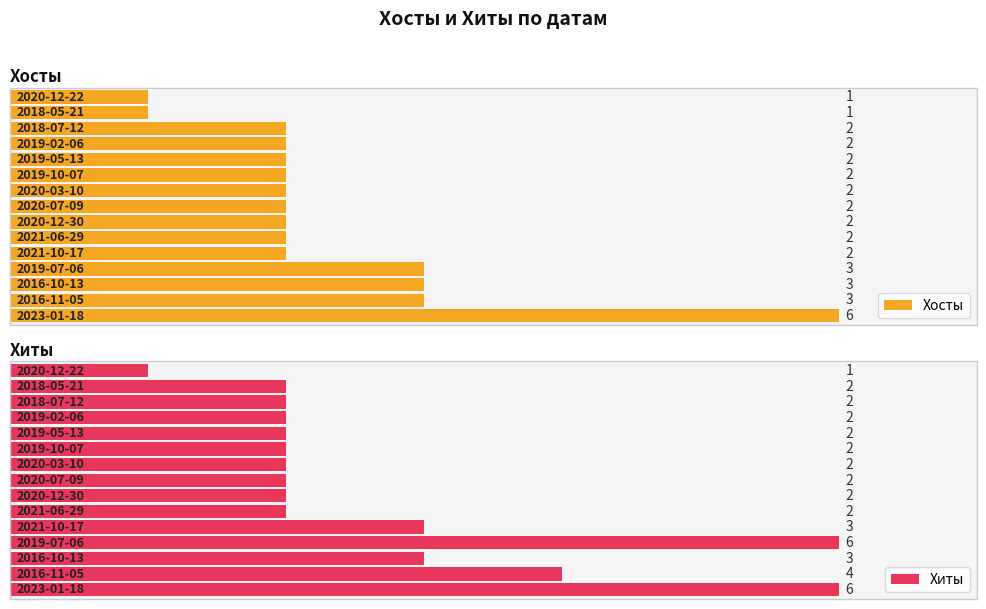

How many series are shown in this chart?

2